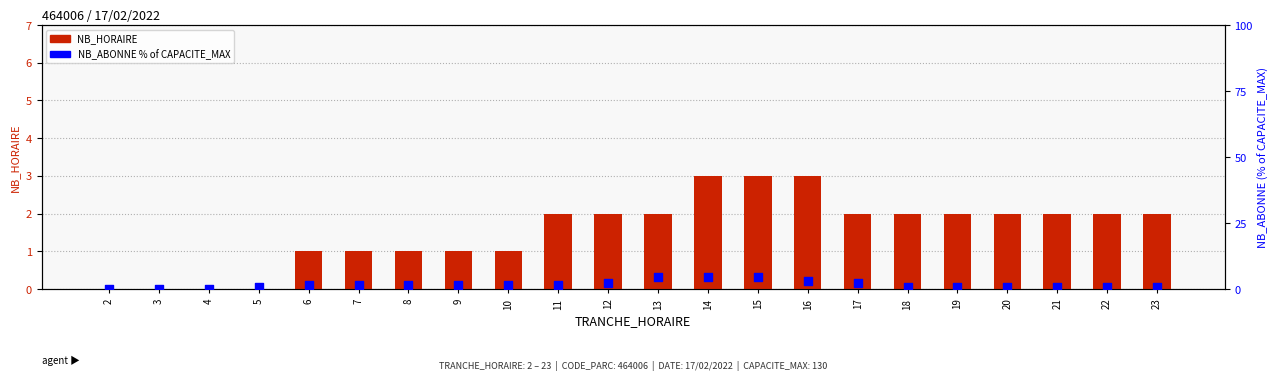

At how many categories does at least one series exceed 1?

18